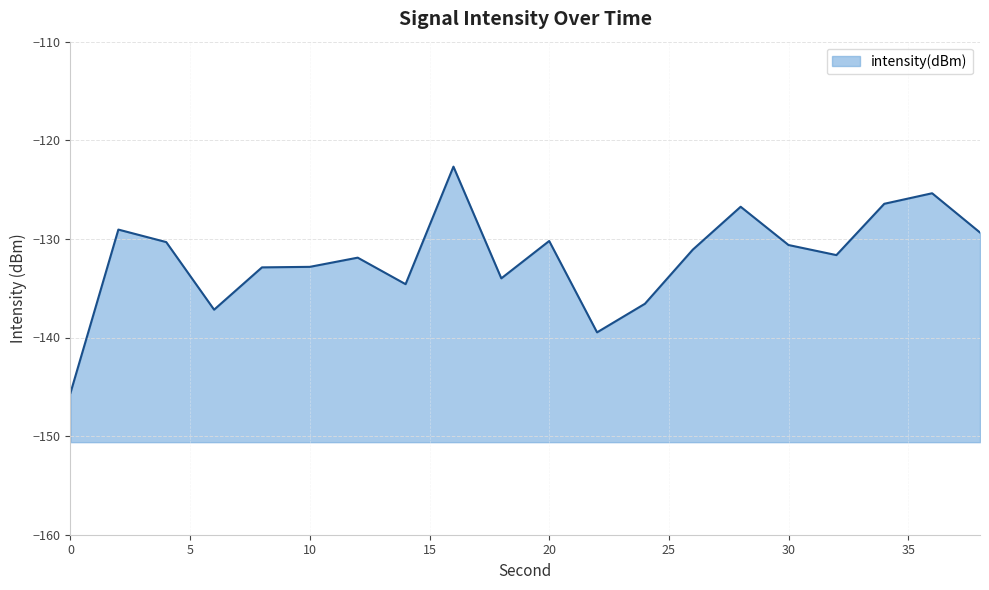

What is the change in value from 6 to 20?

+7.0